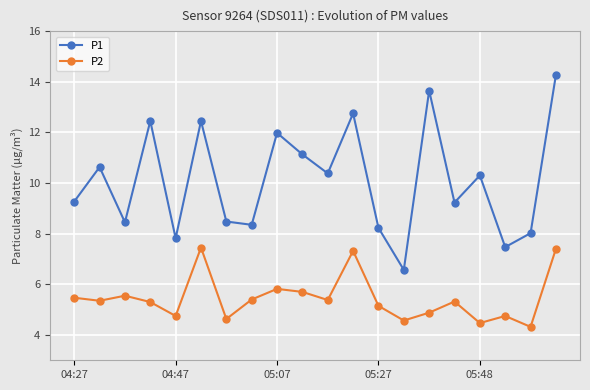

Rank the series by their average value, from highest to lowest.

P1, P2